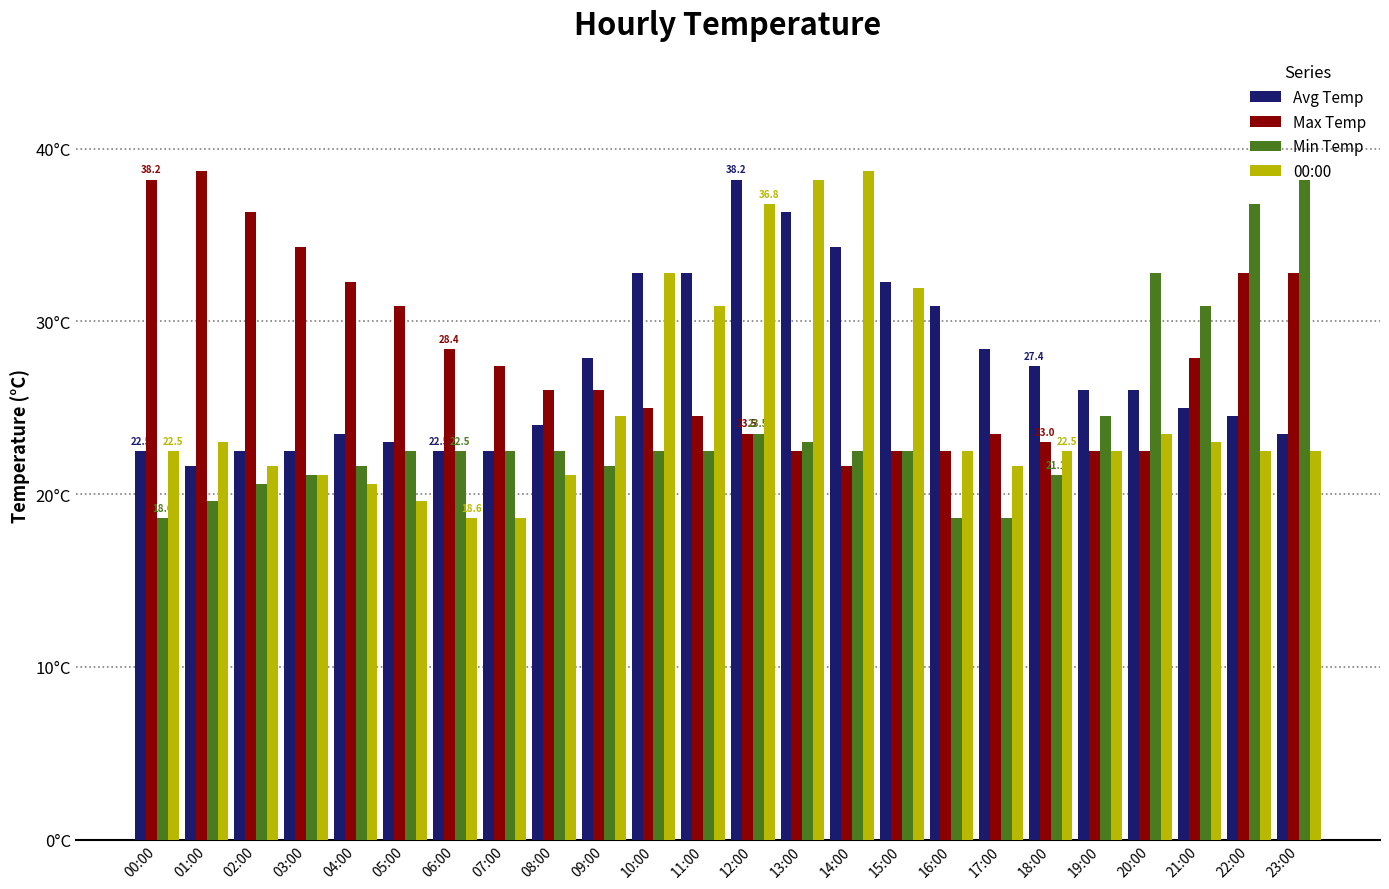

Where is Max Temp nearest to the value 30?

05:00